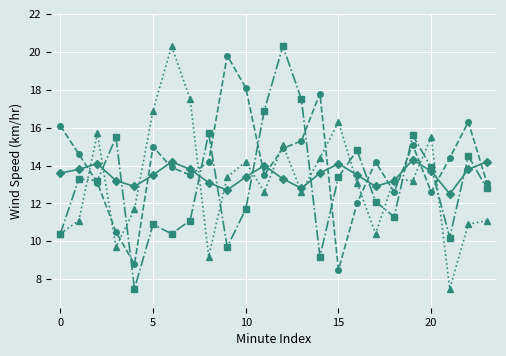

What is the greatest value displayed?

20.3